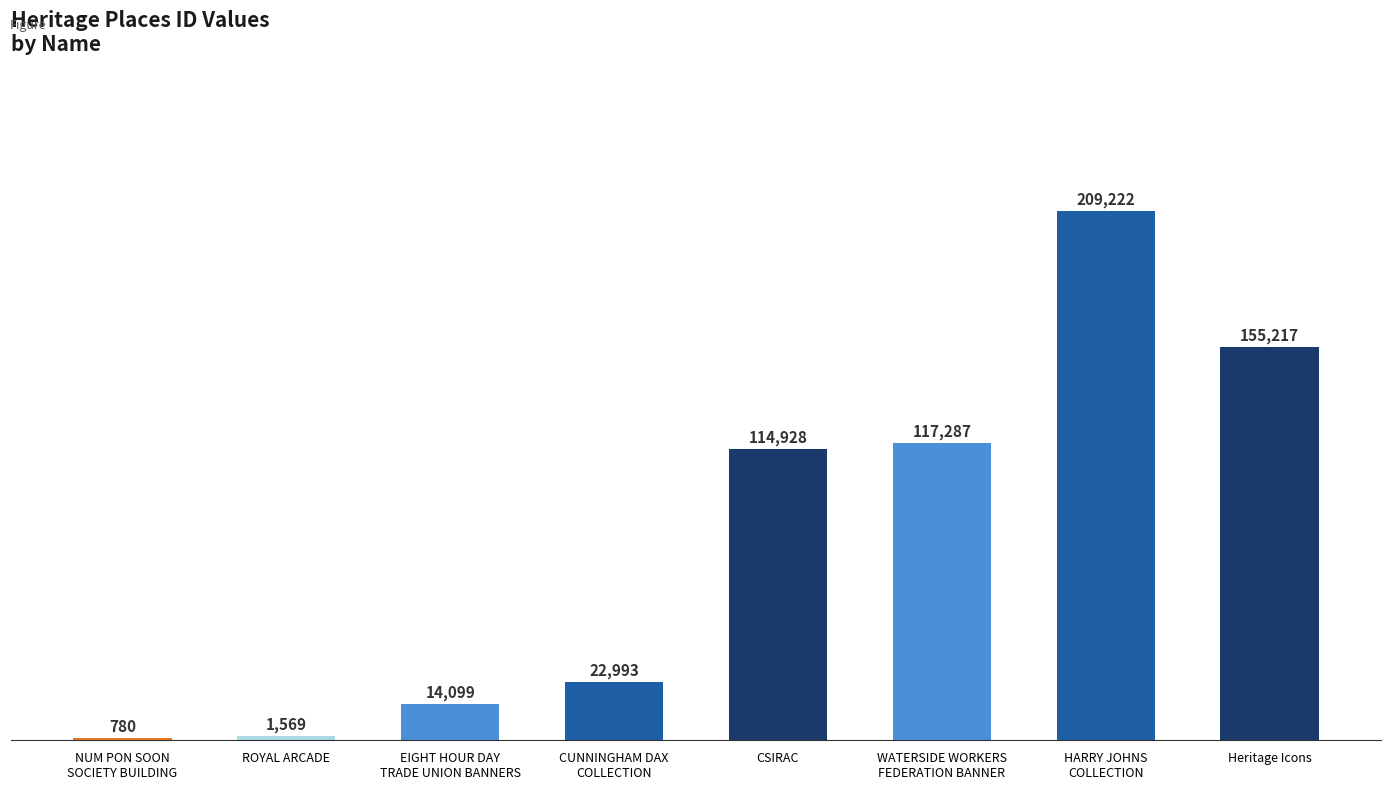

Between CSIRAC and ROYAL ARCADE, which is larger?

CSIRAC